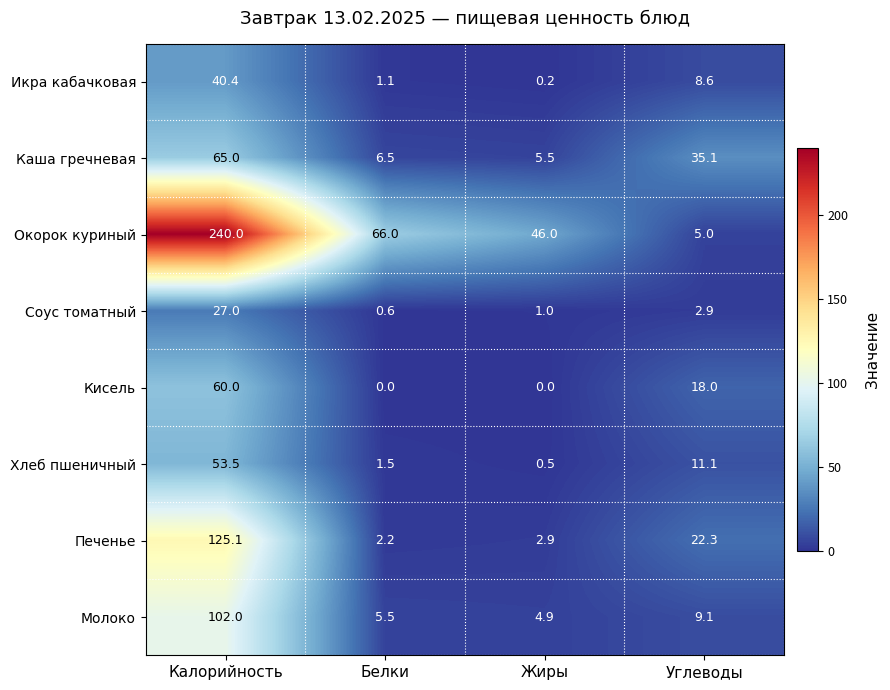

At how many categories does at least one series exceed 205?

1